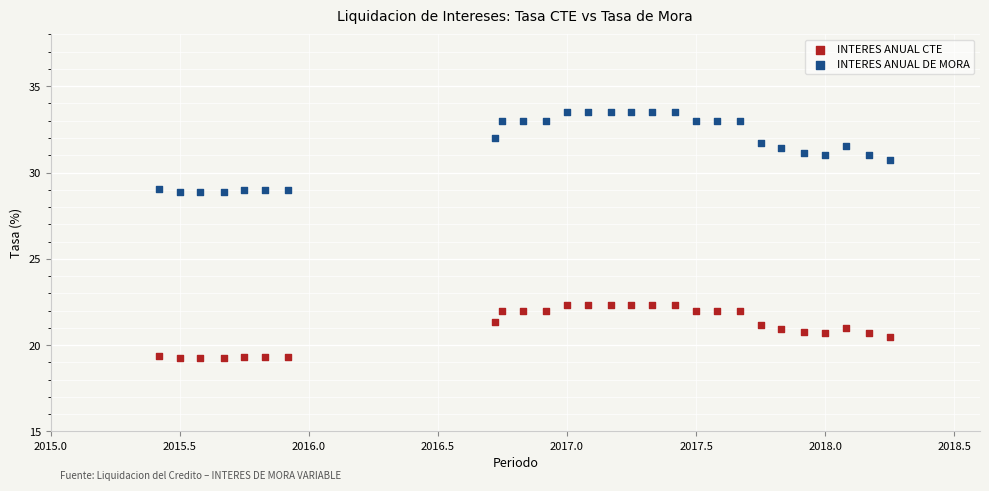

Which series has the largest Y range (max minus min)?

INTERES ANUAL DE MORA